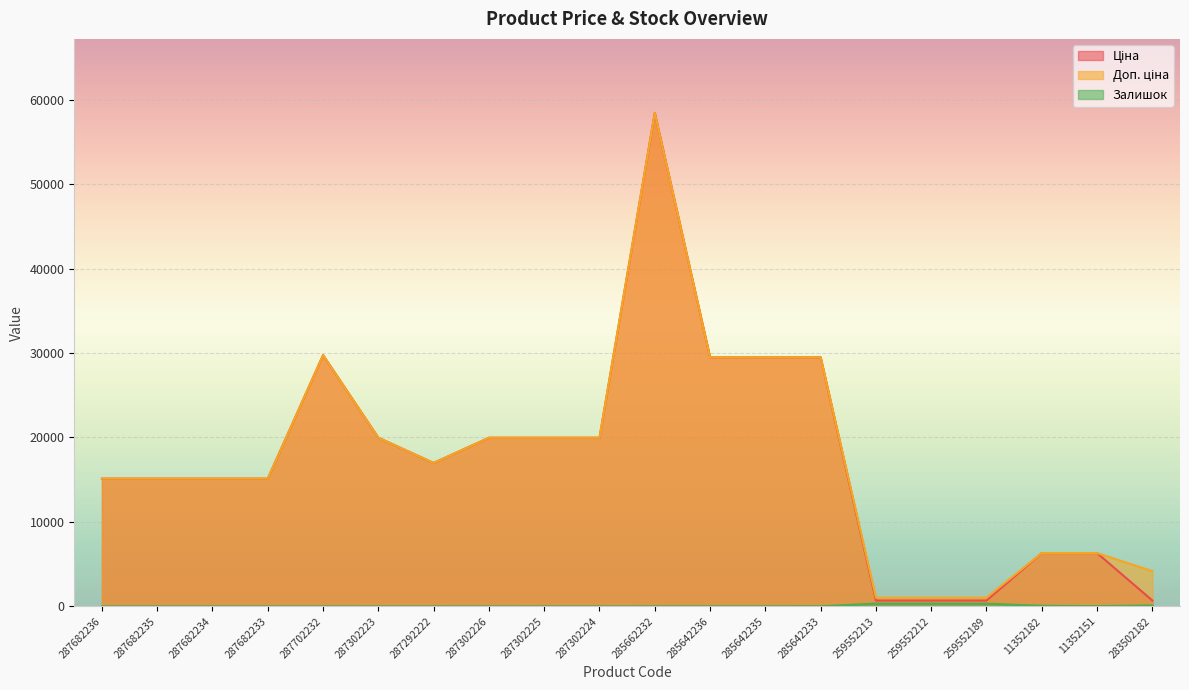

True or false: Доп. ціна and Залишок cross at least once.

False